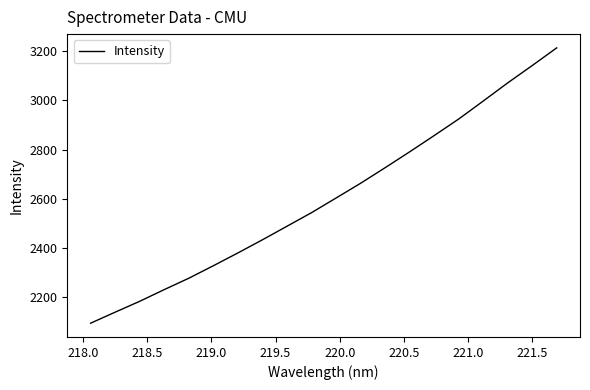

How many distinct data groups are displayed?

1